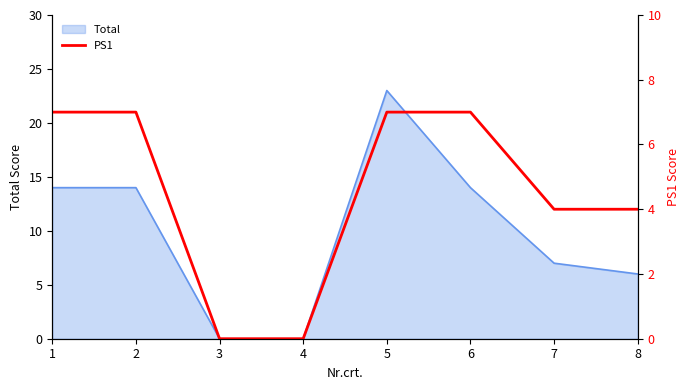

What is the maximum value for Total?

23